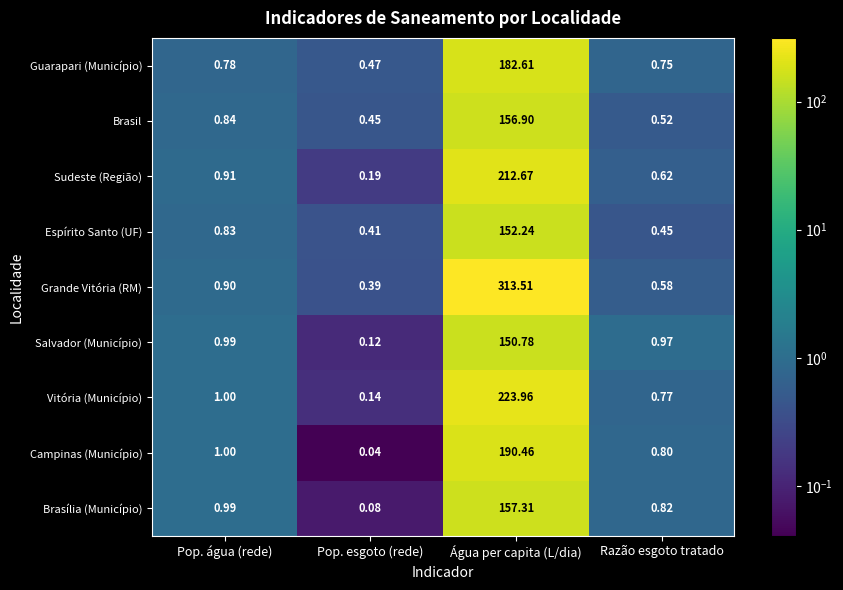

Between Pop. esgoto (rede) and Razão esgoto tratado, which series saw the biggest shift?

Salvador (Município)